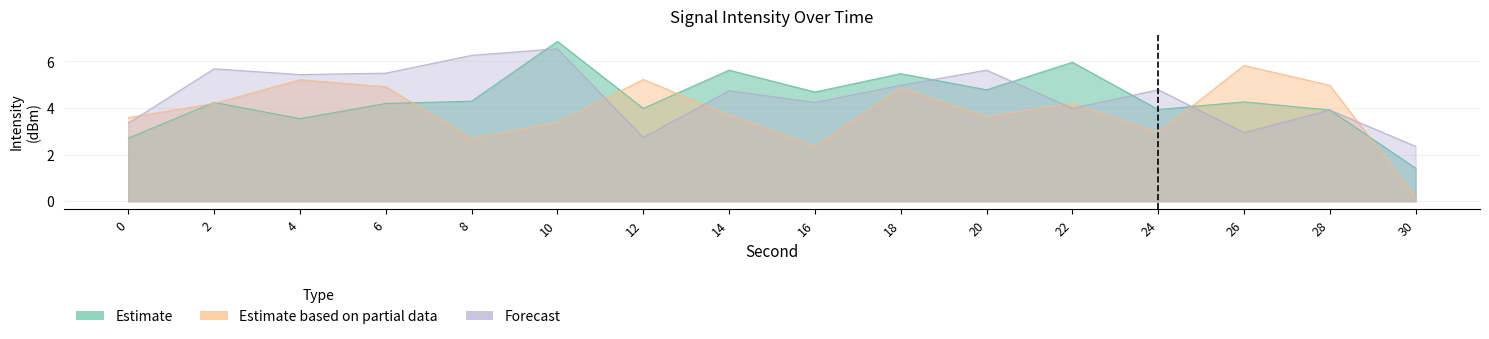

At 12, list the series in order from largest to smallest.

Estimate based on partial data, Estimate, Forecast